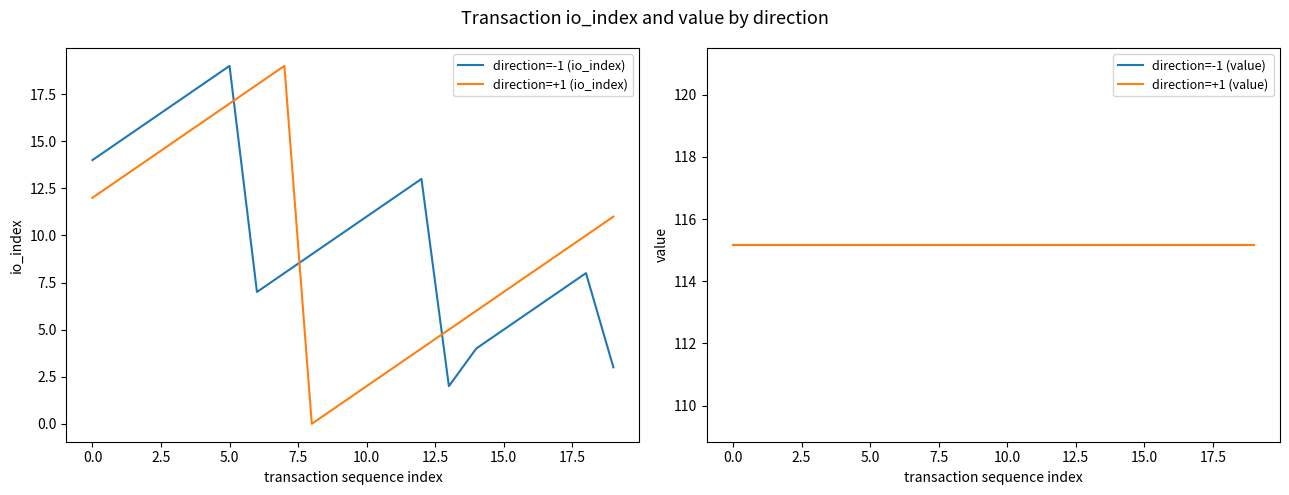

True or false: direction=-1 (value) has a value of 62.9 at 12.

False